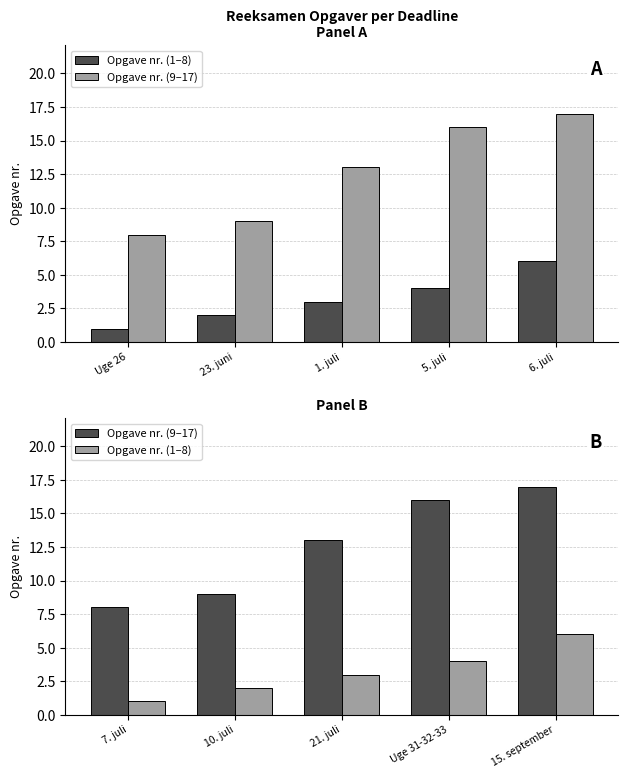

True or false: Opgave nr. (9–17) has a value of 6 at 21. juli.

False